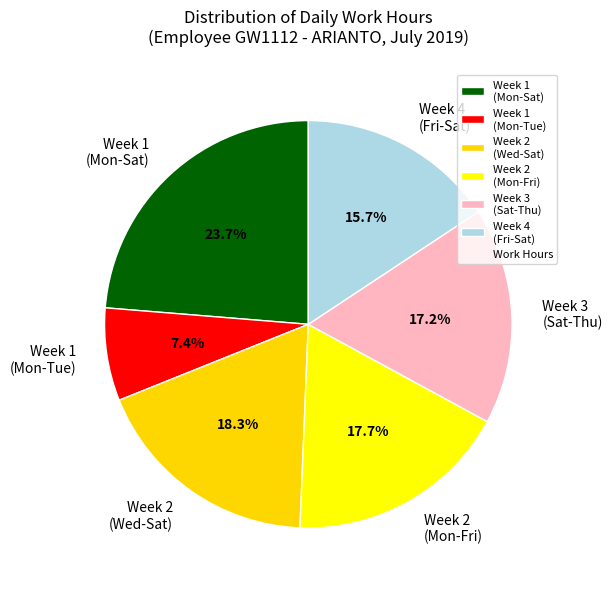

To the nearest percent, what is the difference between the largest and smallest slice percentages?

16%